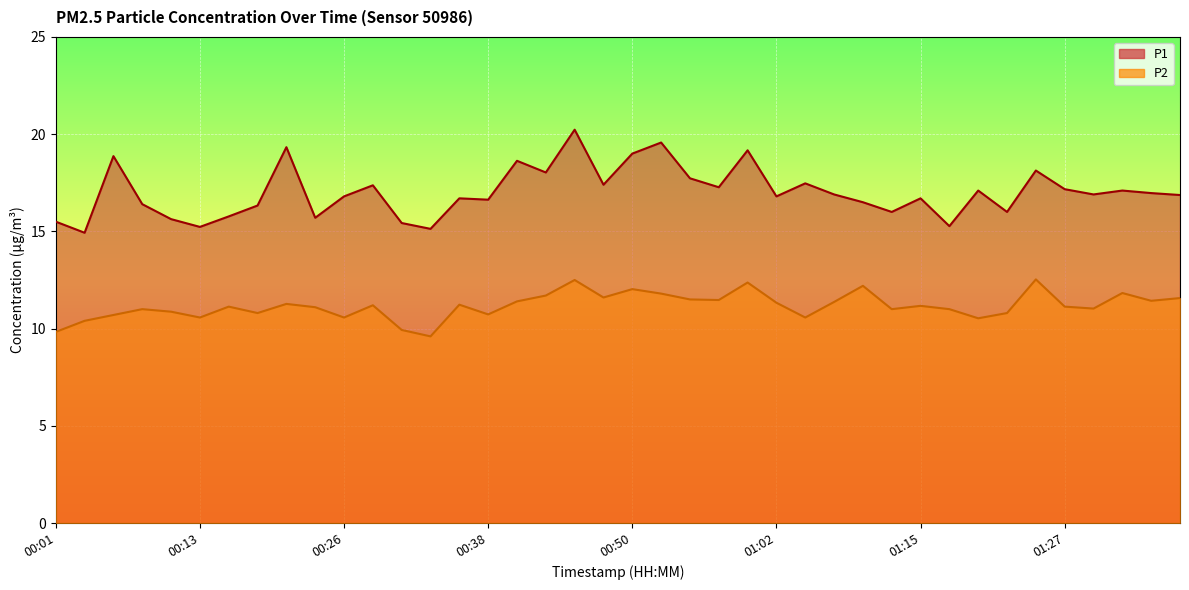

What is the sum of the P1 values at 00:13 and 01:34?

32.2